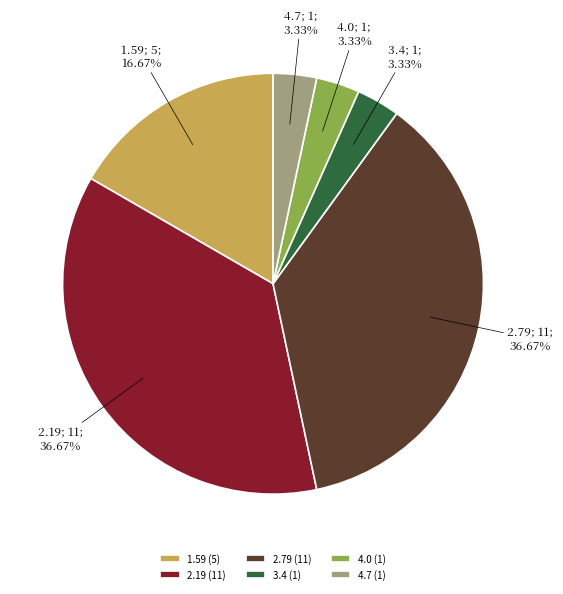

To the nearest percent, what percentage of the pie is 3.4?

3%